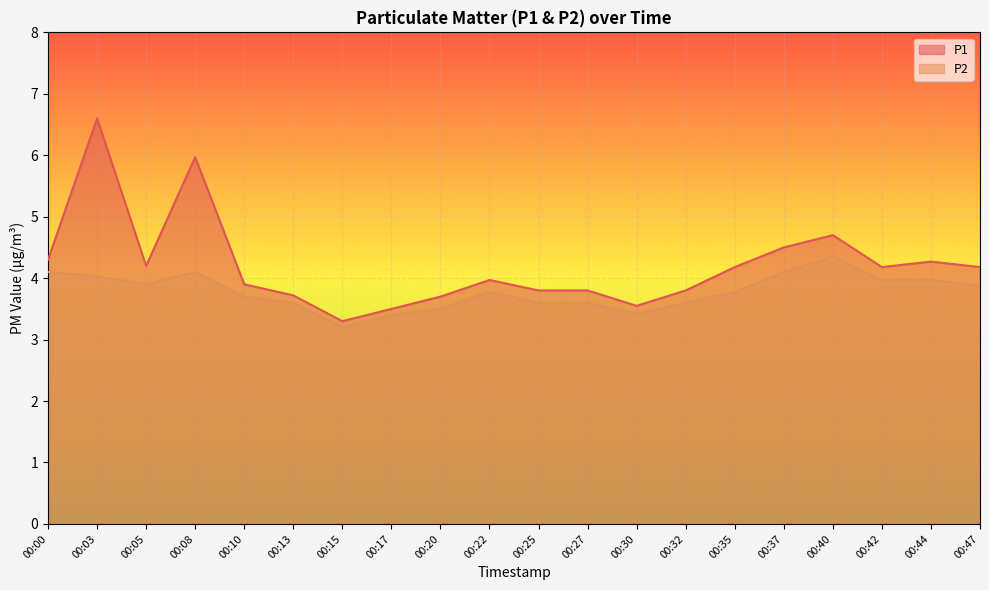

What is the value of the P2 point at the 19th from the left?

4.0